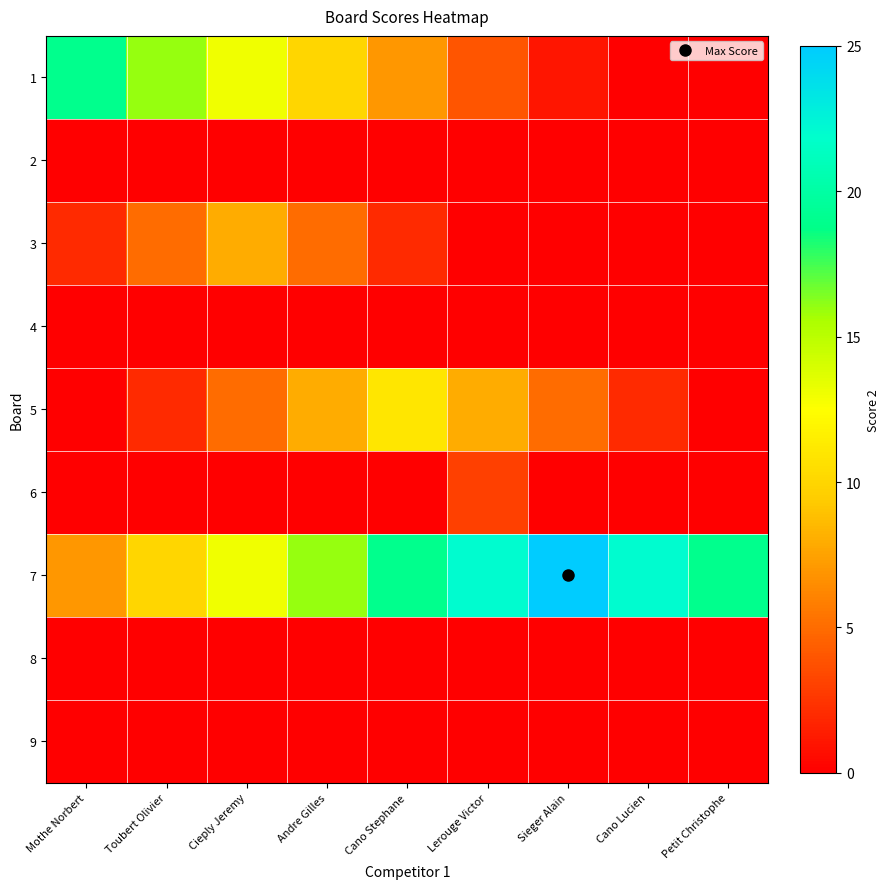

Reading right to left, list all the values displayed in this chart.

1: Petit Christophe=0	Cano Lucien=0	Sieger Alain=1	Lerouge Victor=4	Cano Stephane=7	Andre Gilles=10	Cieply Jeremy=13	Toubert Olivier=16	Mothe Norbert=19
2: Petit Christophe=0	Cano Lucien=0	Sieger Alain=0	Lerouge Victor=0	Cano Stephane=0	Andre Gilles=0	Cieply Jeremy=0	Toubert Olivier=0	Mothe Norbert=0
3: Petit Christophe=0	Cano Lucien=0	Sieger Alain=0	Lerouge Victor=0	Cano Stephane=2	Andre Gilles=5	Cieply Jeremy=8	Toubert Olivier=5	Mothe Norbert=2
4: Petit Christophe=0	Cano Lucien=0	Sieger Alain=0	Lerouge Victor=0	Cano Stephane=0	Andre Gilles=0	Cieply Jeremy=0	Toubert Olivier=0	Mothe Norbert=0
5: Petit Christophe=0	Cano Lucien=2	Sieger Alain=5	Lerouge Victor=8	Cano Stephane=11	Andre Gilles=8	Cieply Jeremy=5	Toubert Olivier=2	Mothe Norbert=0
6: Petit Christophe=0	Cano Lucien=0	Sieger Alain=0	Lerouge Victor=3	Cano Stephane=0	Andre Gilles=0	Cieply Jeremy=0	Toubert Olivier=0	Mothe Norbert=0
7: Petit Christophe=19	Cano Lucien=22	Sieger Alain=25	Lerouge Victor=22	Cano Stephane=19	Andre Gilles=16	Cieply Jeremy=13	Toubert Olivier=10	Mothe Norbert=7
8: Petit Christophe=0	Cano Lucien=0	Sieger Alain=0	Lerouge Victor=0	Cano Stephane=0	Andre Gilles=0	Cieply Jeremy=0	Toubert Olivier=0	Mothe Norbert=0
9: Petit Christophe=0	Cano Lucien=0	Sieger Alain=0	Lerouge Victor=0	Cano Stephane=0	Andre Gilles=0	Cieply Jeremy=0	Toubert Olivier=0	Mothe Norbert=0